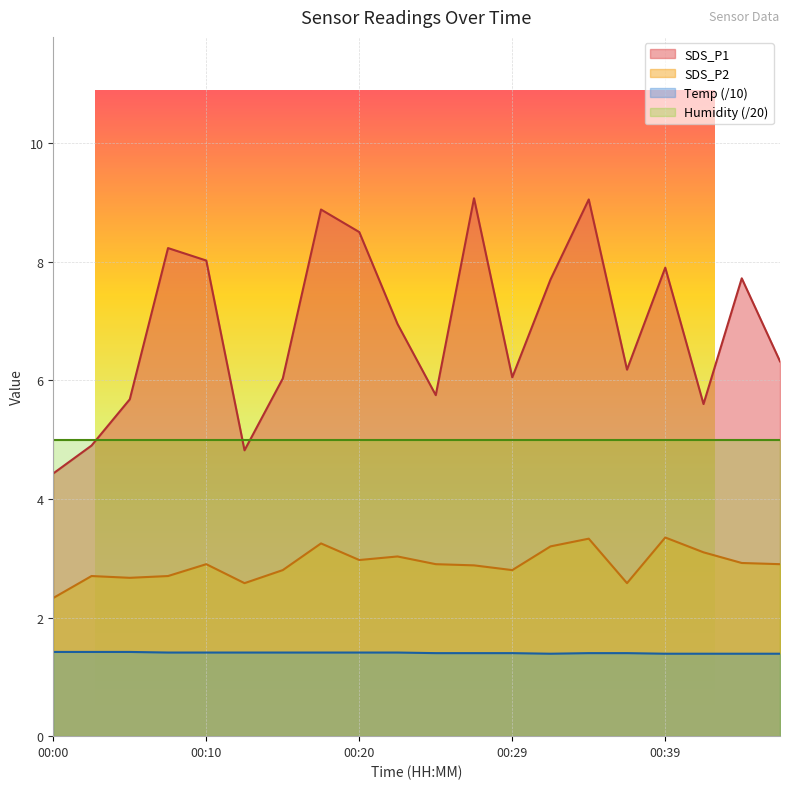

True or false: SDS_P1 and SDS_P2 cross at least once.

False